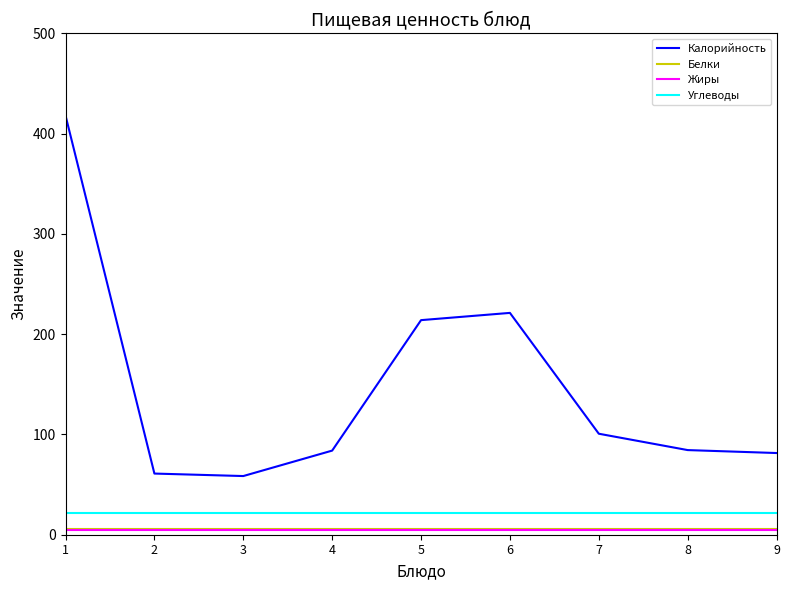

How many values in the Калорийность series exceed 84?

5